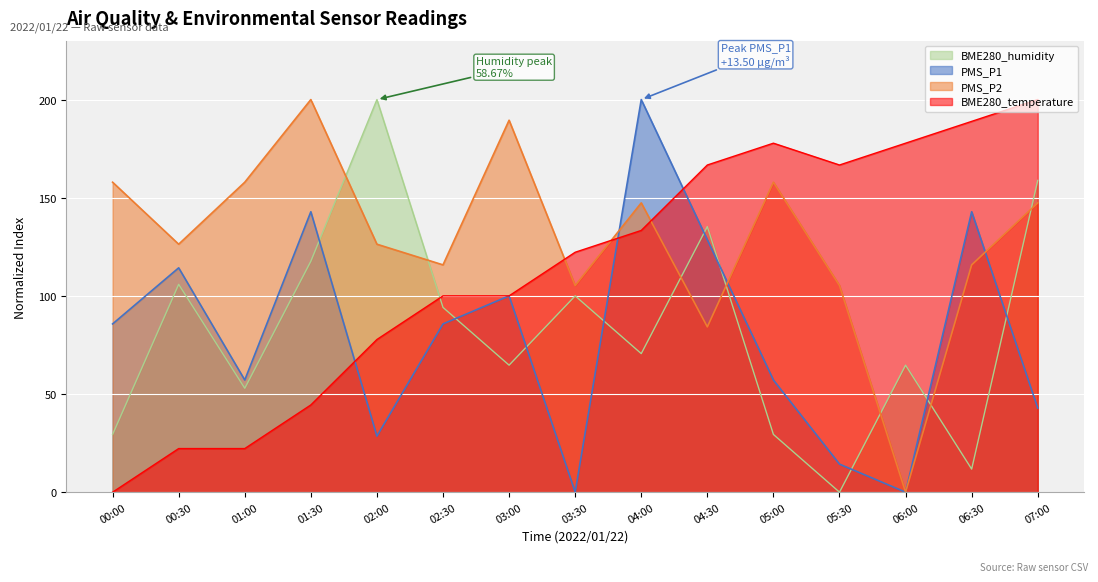

Which series ends up on top after the final intersection of BME280_temperature and PMS_P2?

BME280_temperature